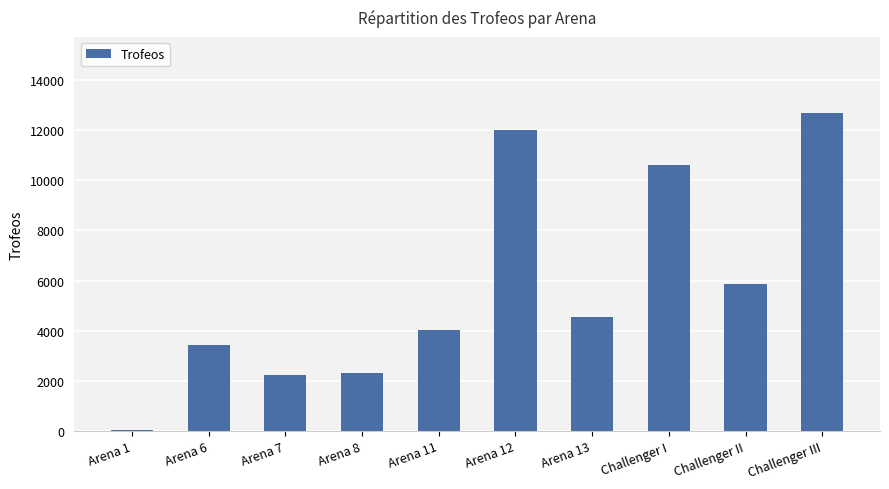

What is the maximum value shown in the chart?

12679